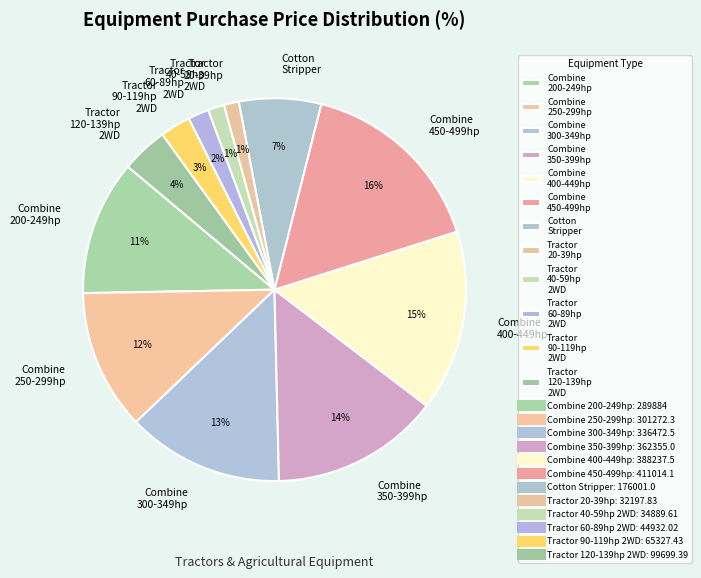

Is it true that Tractor 40-59hp 2WD is 1% of the pie?

True